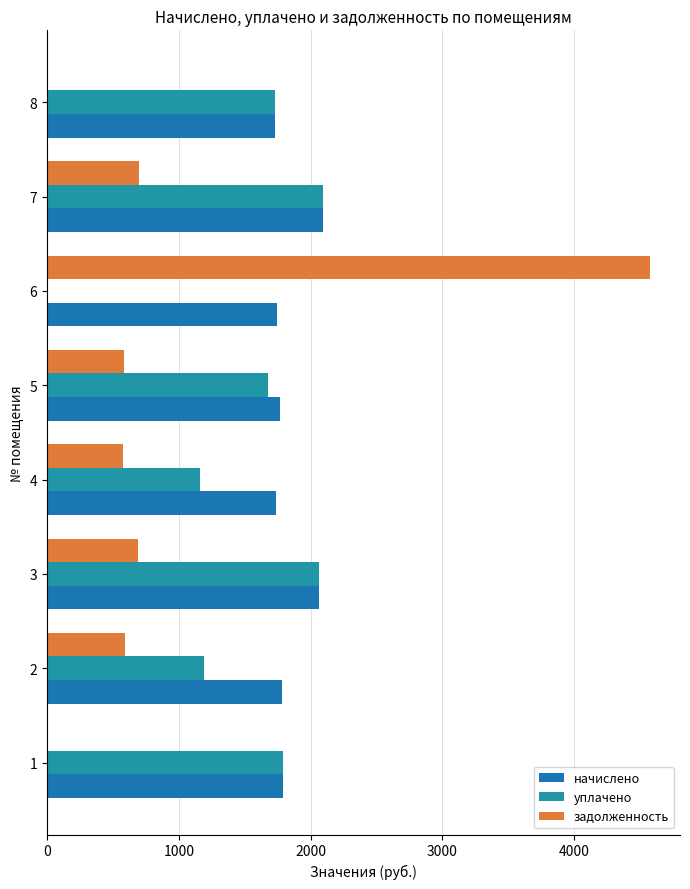

Count the number of data series in this chart.

3